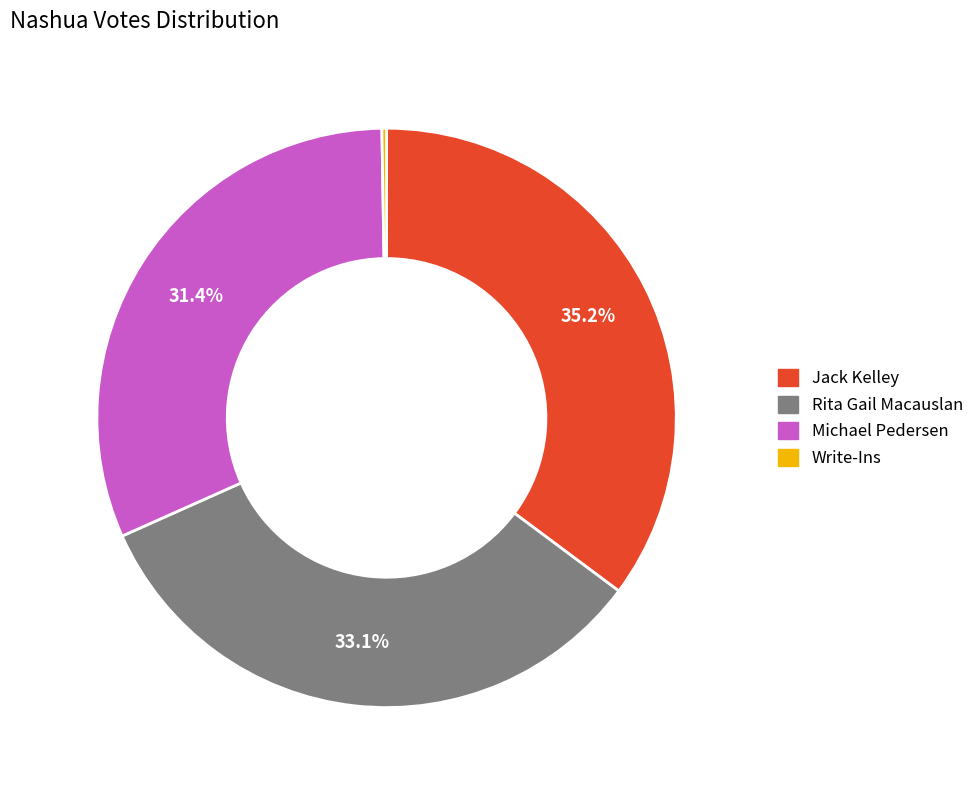

Does Rita Gail Macauslan represent more than half of the total?

No